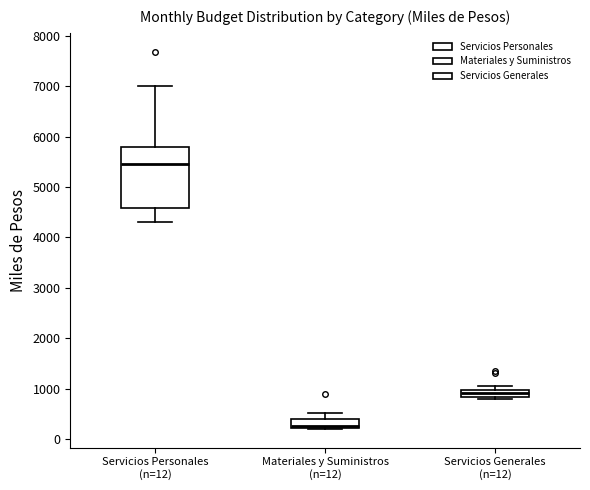

Which box is the tallest, from its lower edge to its upper edge?

Servicios Personales (n=12)